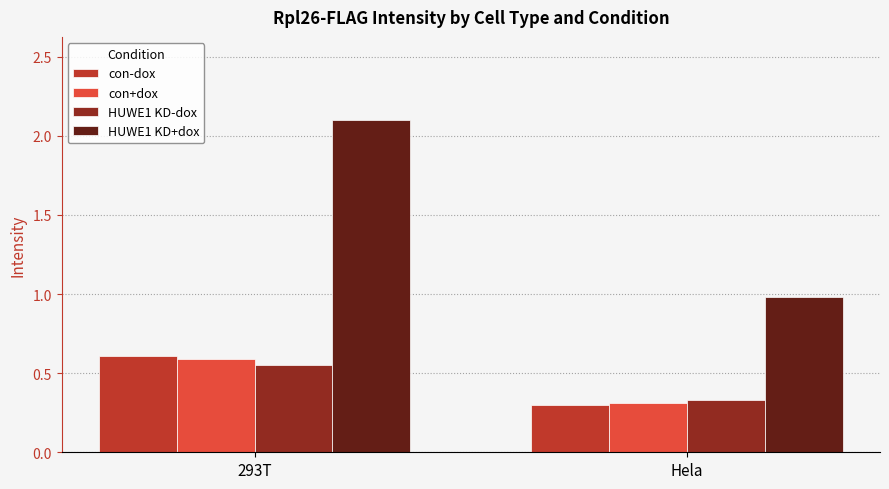

List the labels in order of HUWE1 KD-dox value, smallest first.

Hela, 293T